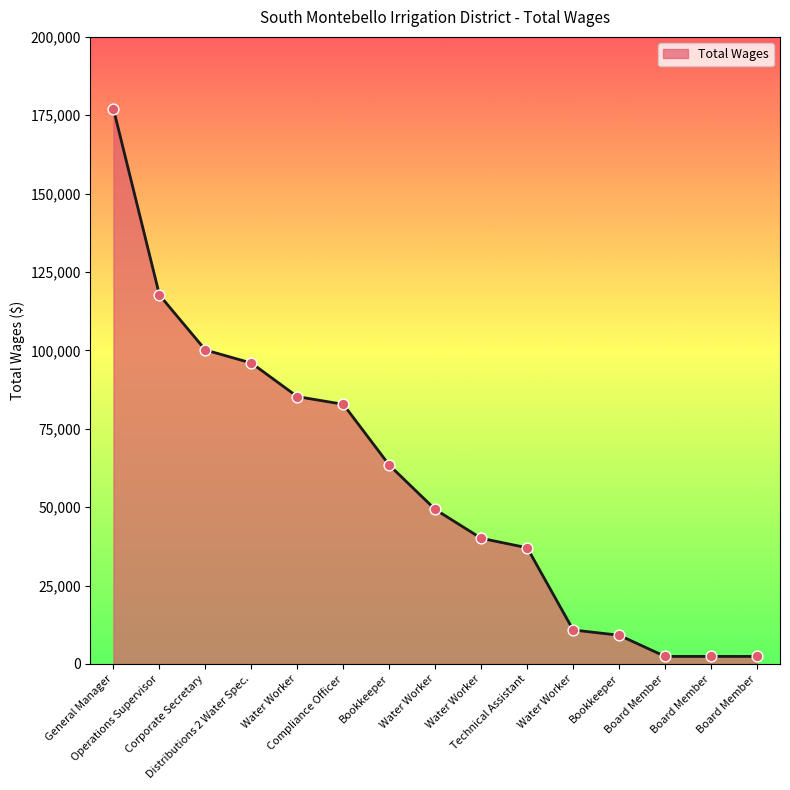

What is the change in value from Operations Supervisor to Bookkeeper?

-108509